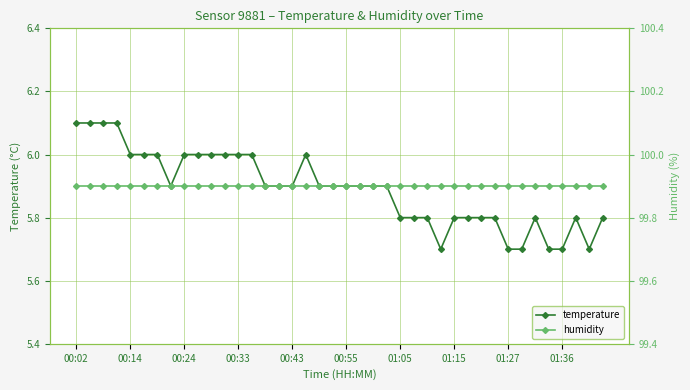

True or false: temperature has more than 2 points higher than both neighbors.

True